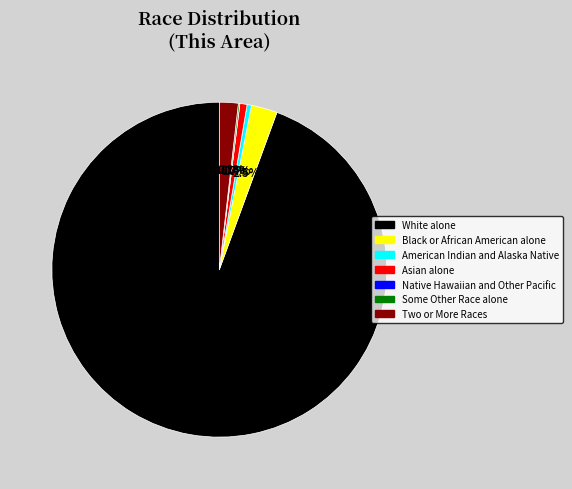

What is the majority slice?

White alone